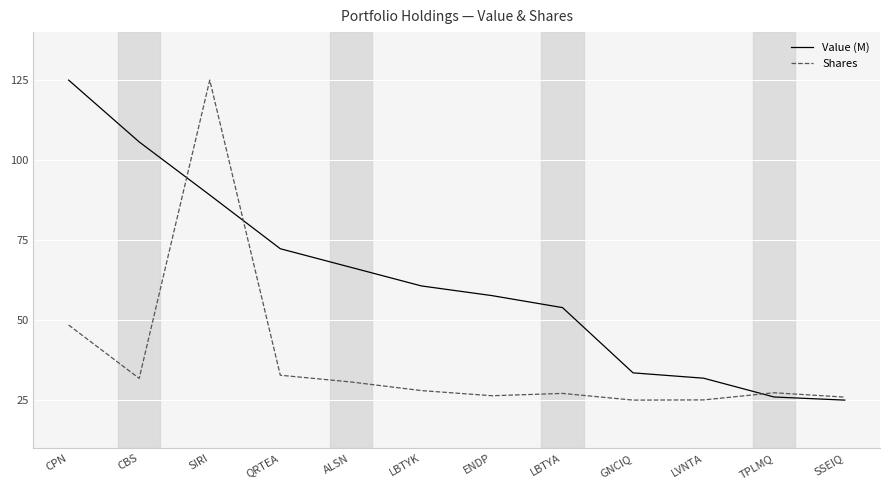

In Shares, how many points are higher than both neighbors (excluding endpoints)?

3